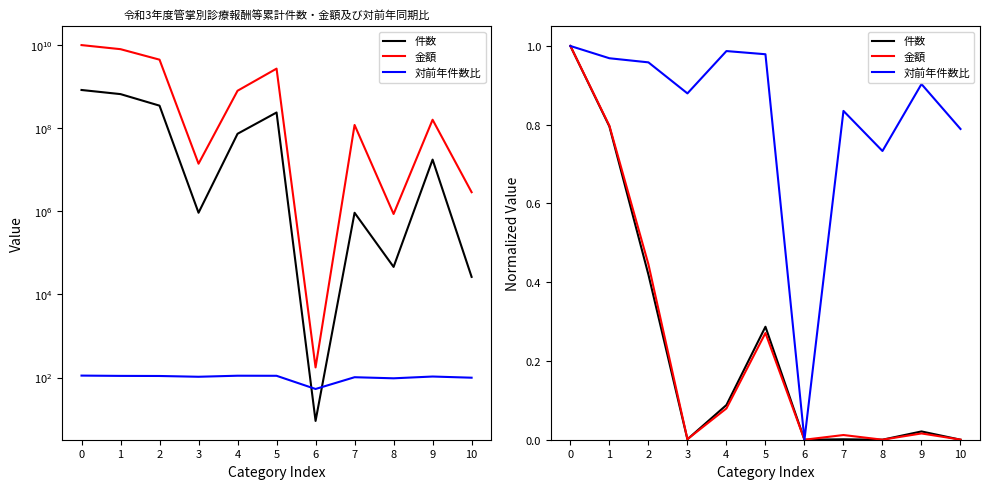

What is the average value of the 対前年件数比 series?

0.8